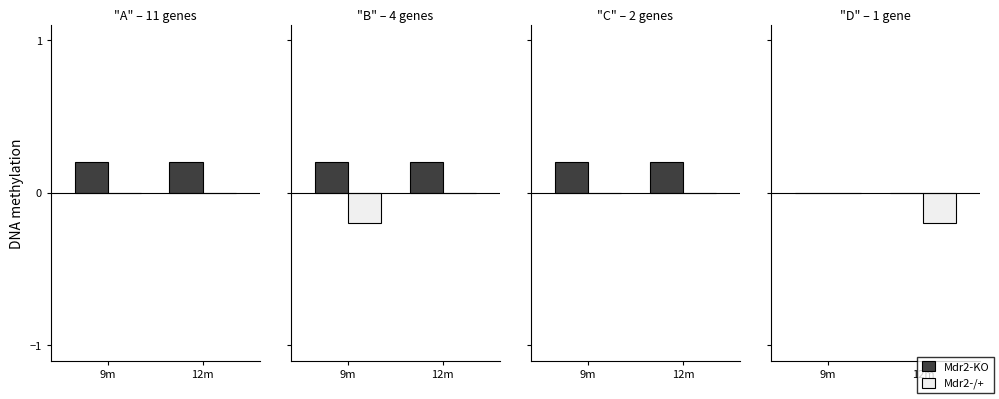

True or false: Mdr2-/+ has a value of -0.1 at 12m.

False